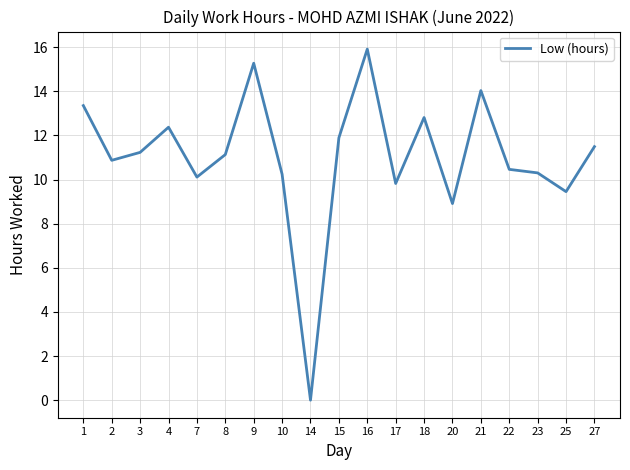

What is the ratio of the value at 16 to the value at 18?

1.2